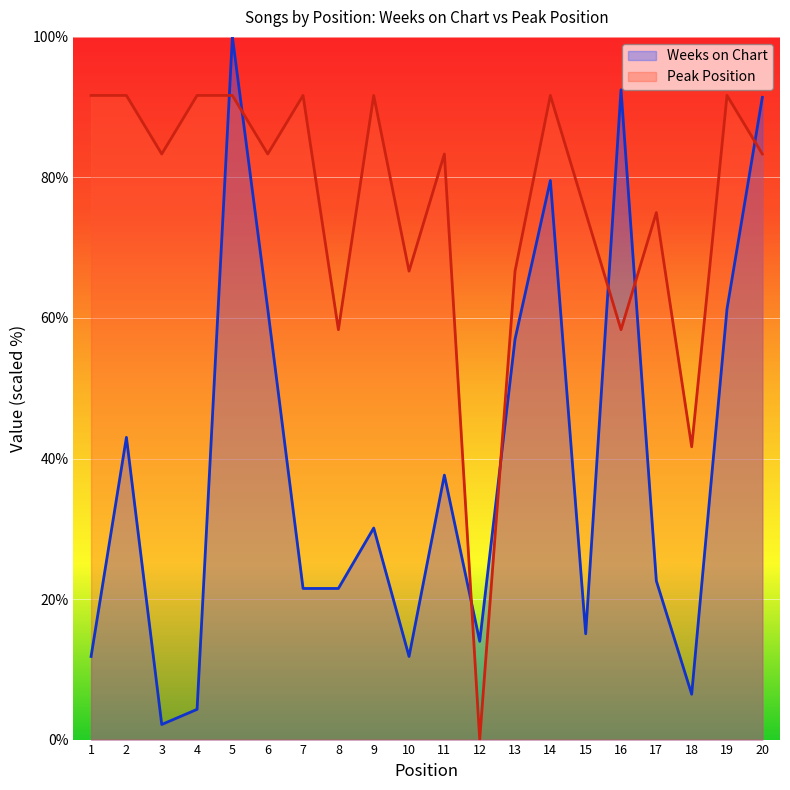

What is the average value of the Peak Position series?

75.4